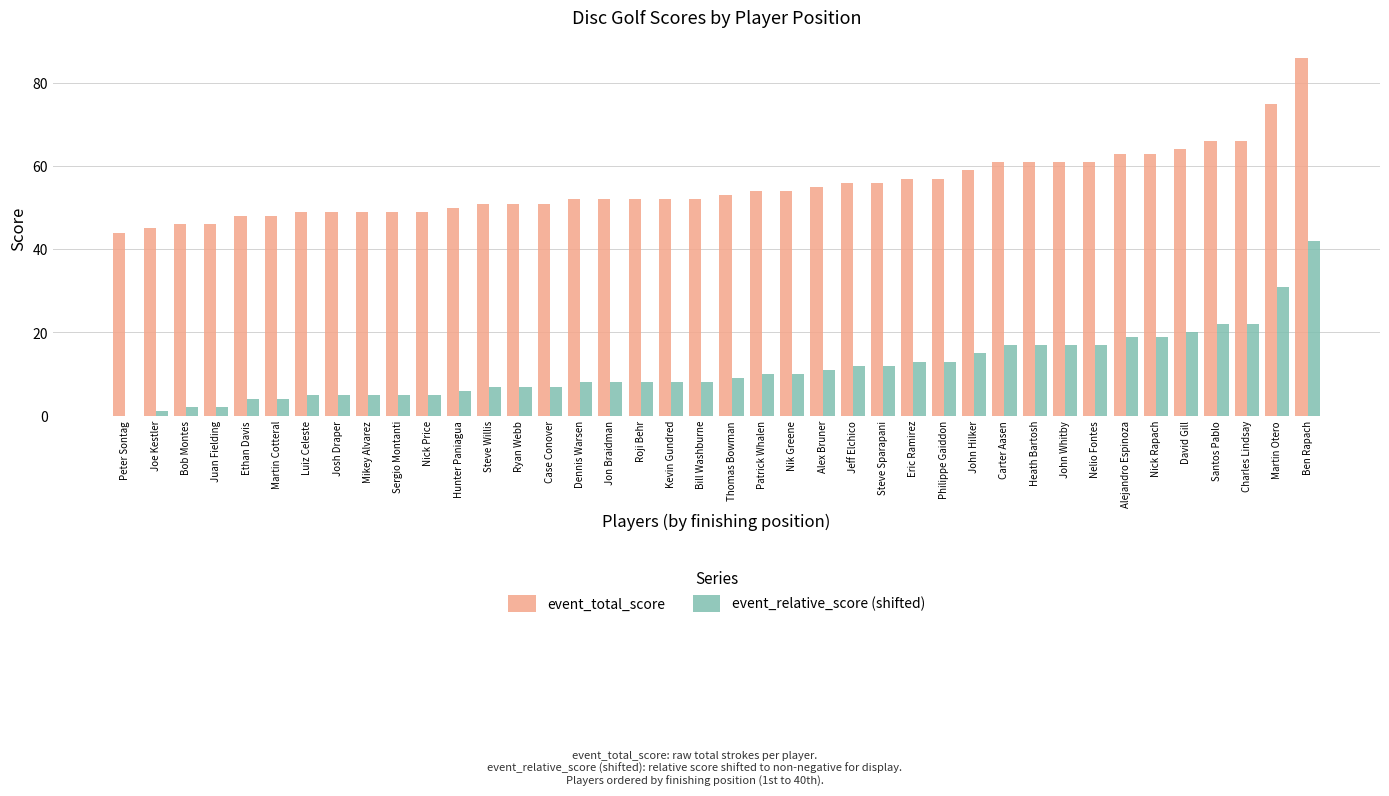

Which series has the largest total across all categories?

event_total_score